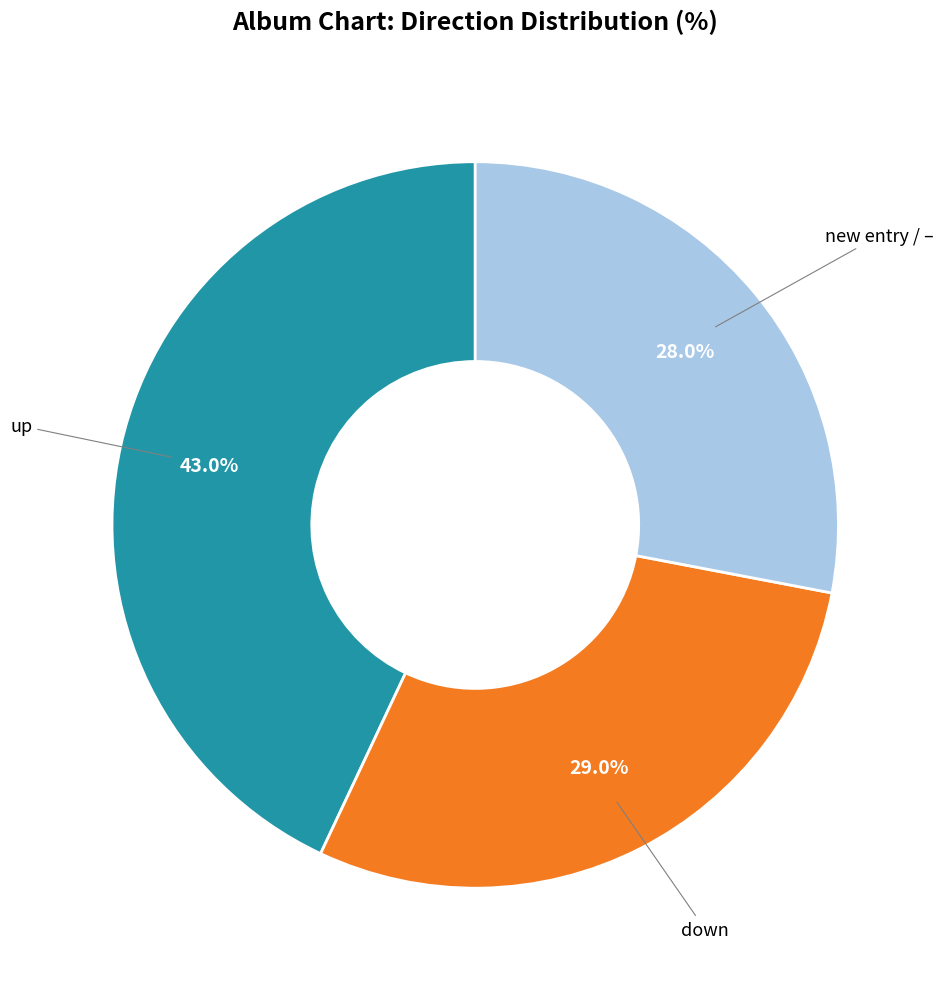

Is there a majority slice in this chart?

No